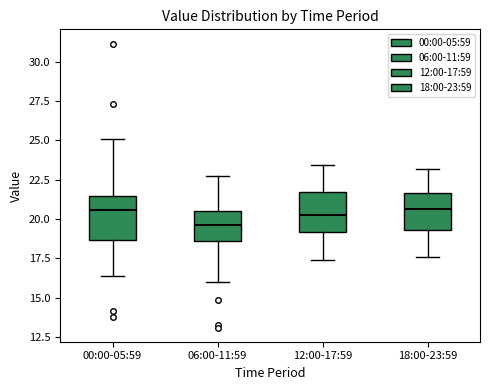

Reading left to right, read every box against the y-axis: the position of its median line, the range the box covers, and the ends of its whiskers. The values are not printed on the chart, so give them approximately, as read against the axis.

00:00-05:59: median 20.5, box 18.5 to 21.5, whiskers 16.5 to 25.0
06:00-11:59: median 19.5, box 18.5 to 20.5, whiskers 16.0 to 23.0
12:00-17:59: median 20.5, box 19.0 to 21.5, whiskers 17.5 to 23.5
18:00-23:59: median 20.5, box 19.5 to 21.5, whiskers 17.5 to 23.0